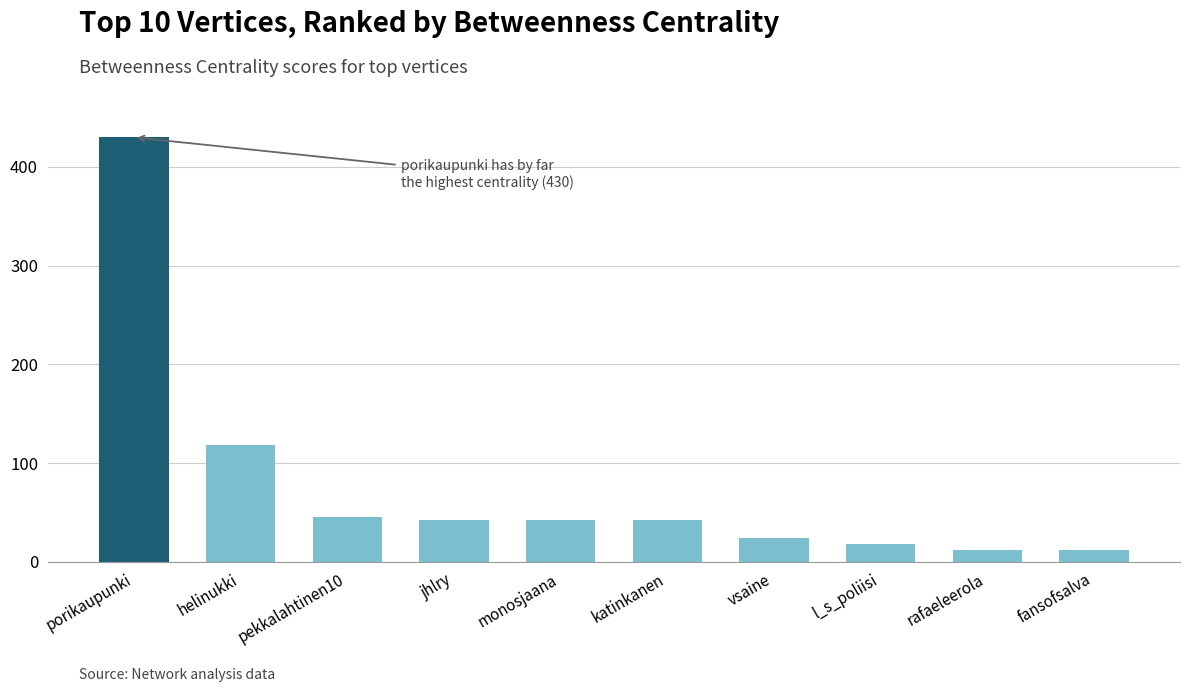

How many bars are there in total?

10